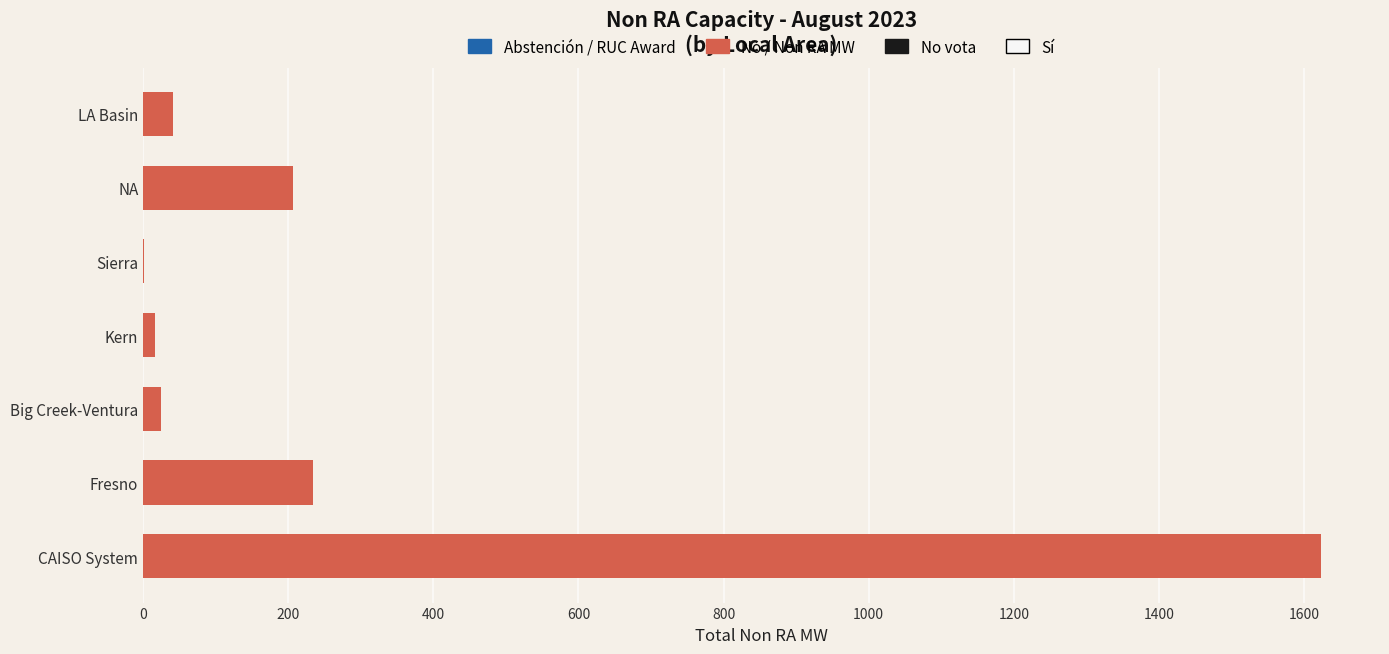

What is the sum of all values?

2147.7